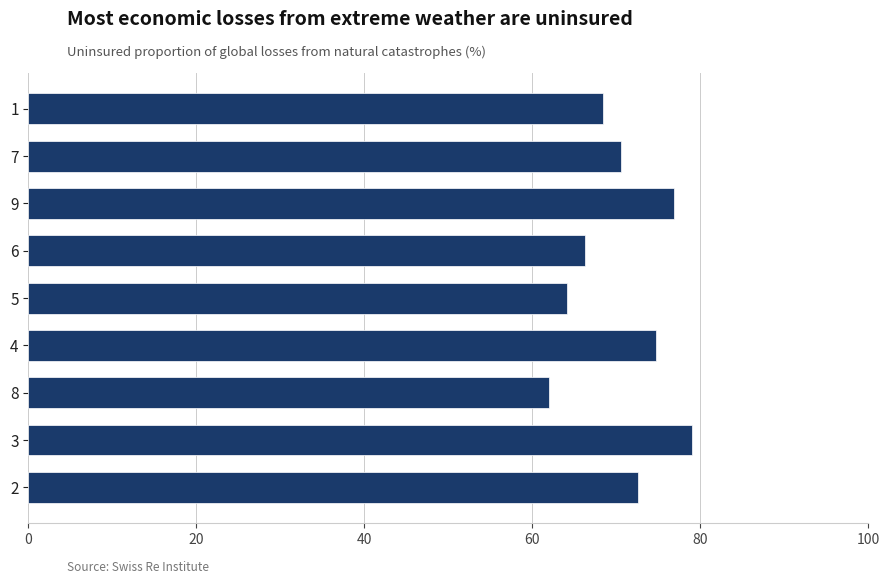

Count the number of categories in the chart.

9